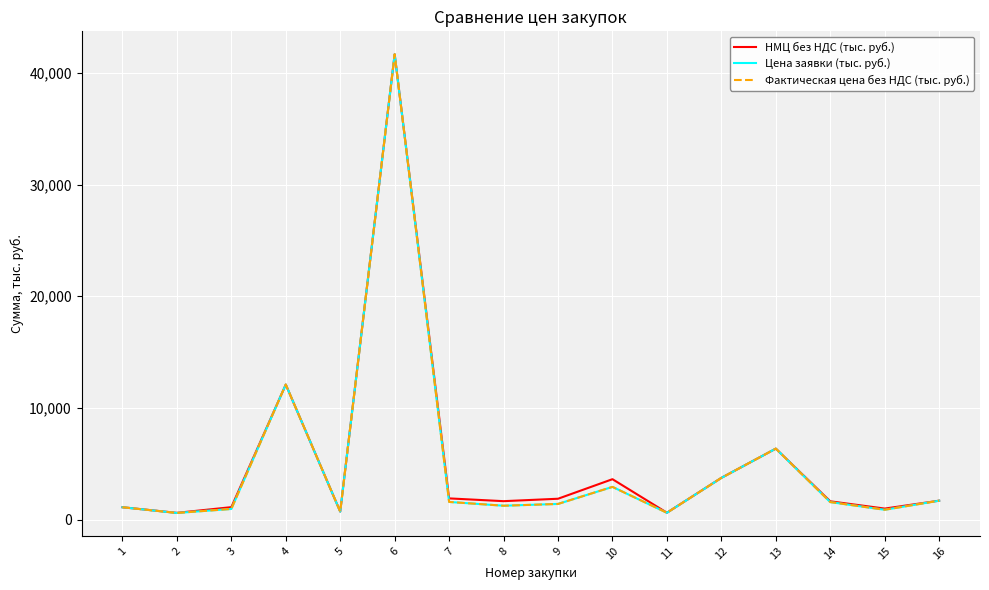

Which series has the largest range (max minus min)?

Цена заявки (тыс. руб.)